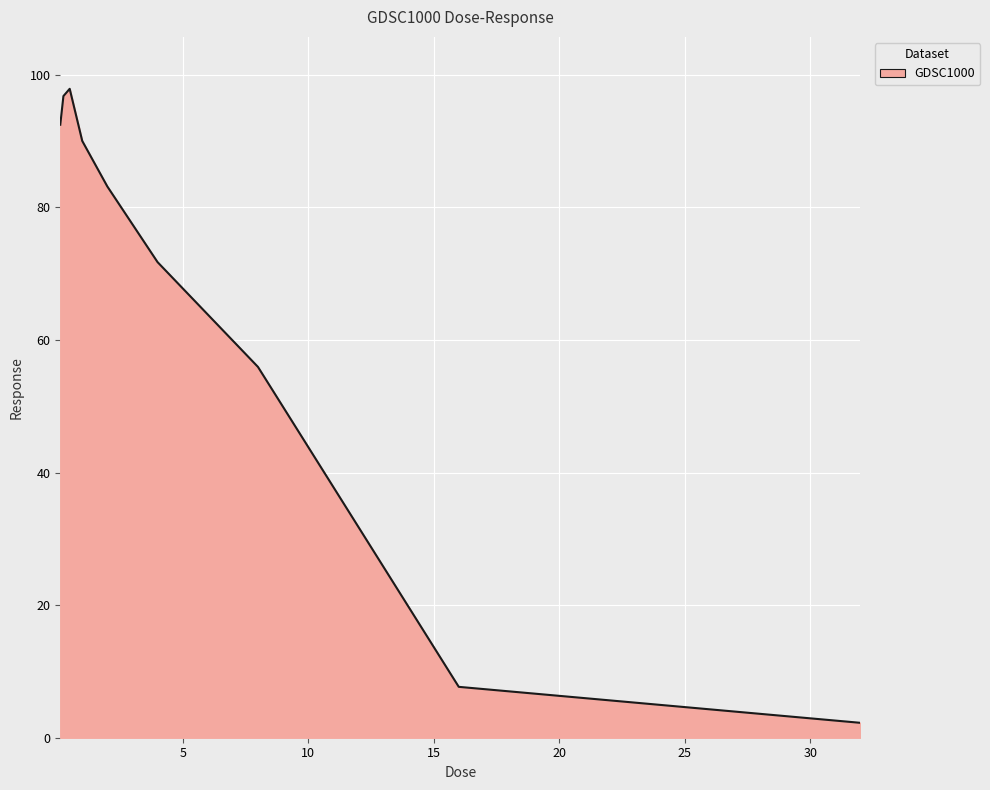

What is the difference between the maximum and minimum values?

95.6